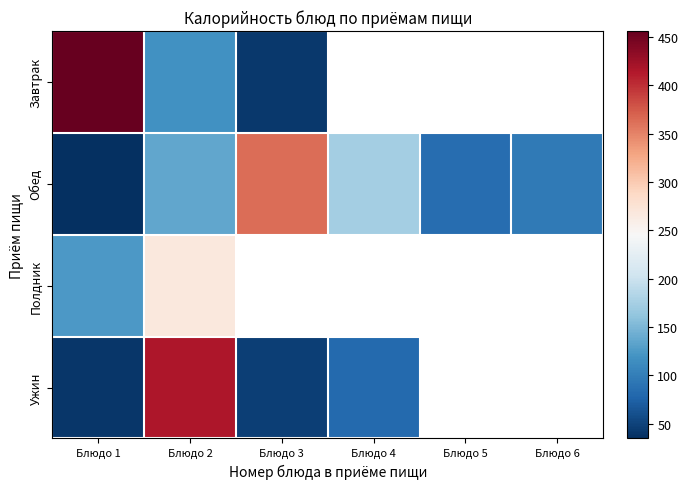

What is the spread (max minus min) of values at Блюдо 2?

297.4